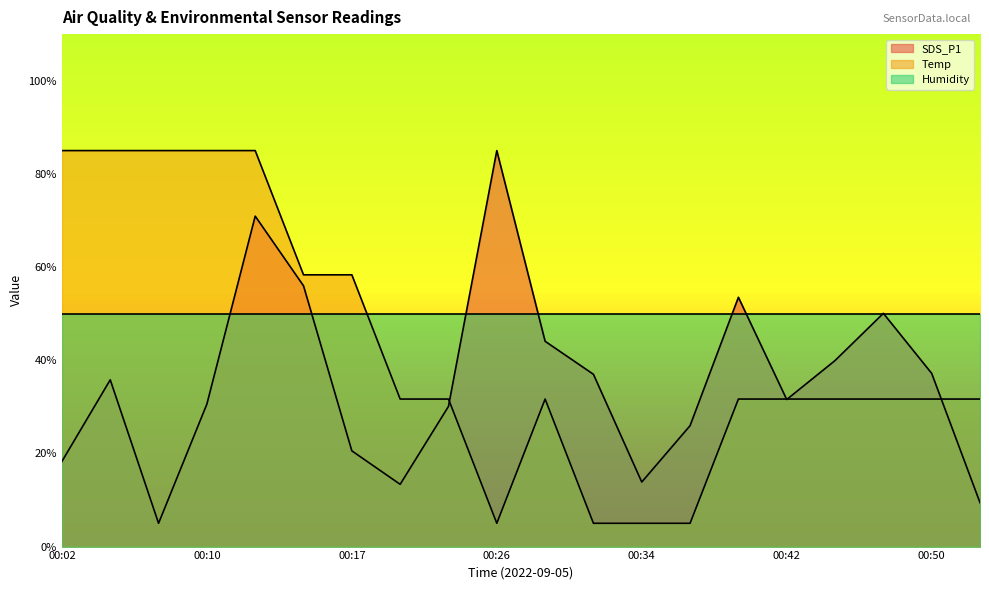

What is the total value across all series at 00:42?

113.2